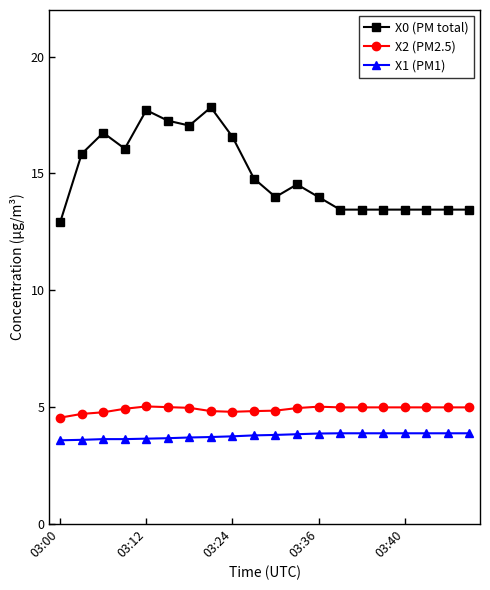

Which series has the widest spread of values?

X0 (PM total)